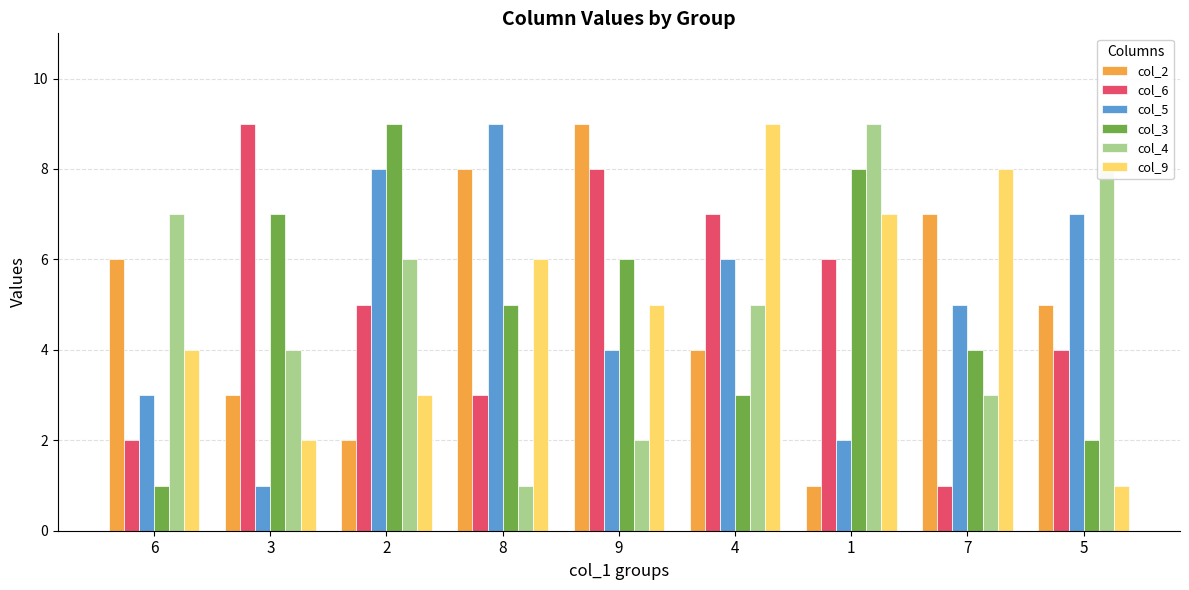

How many groups of bars are there?

9